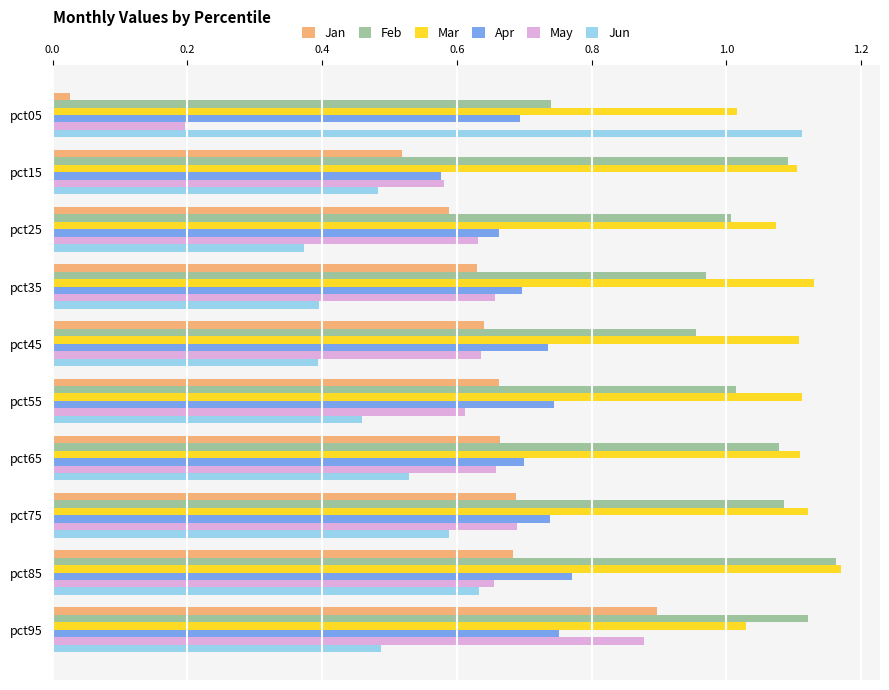

What is the sum of all Feb values?

10.2